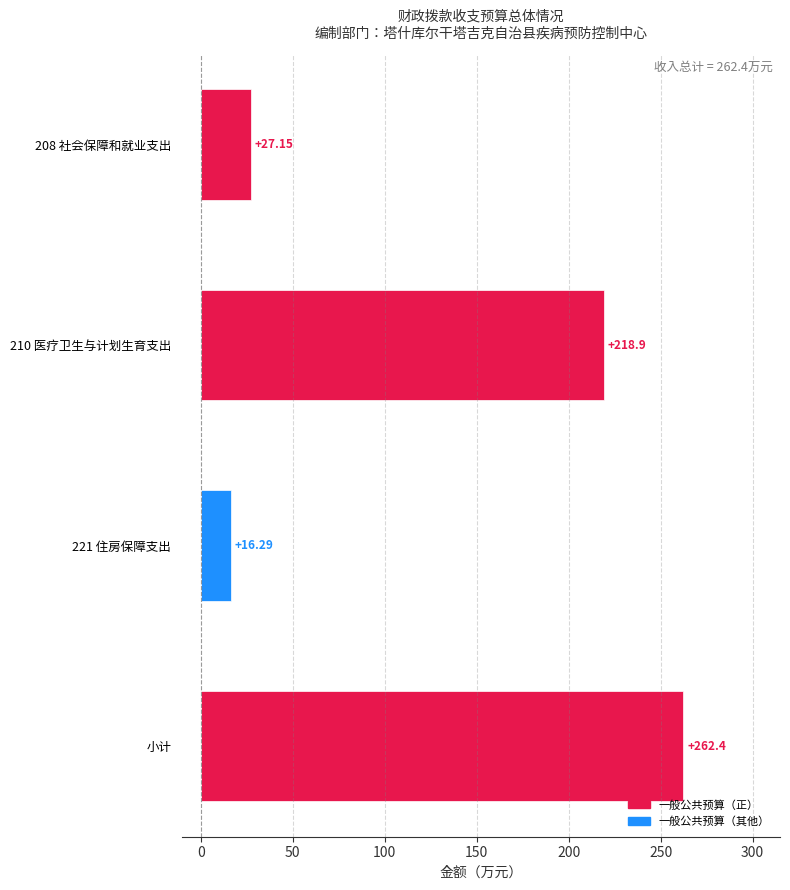

What is the change in value from 小计 to 221 住房保障支出?

-246.1